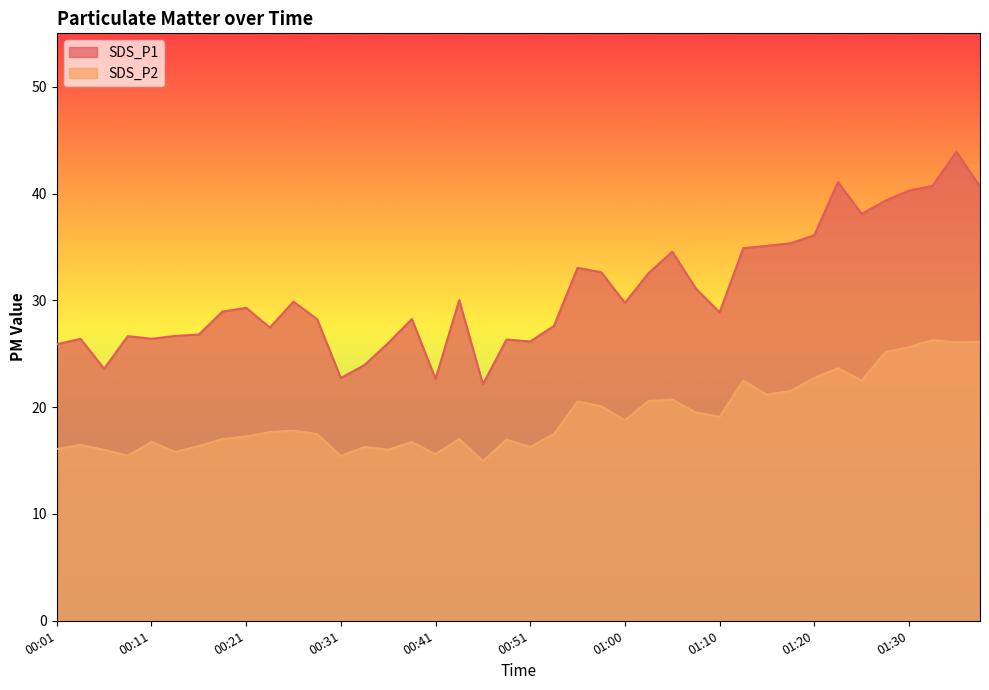

What position from the right is 01:25?

6